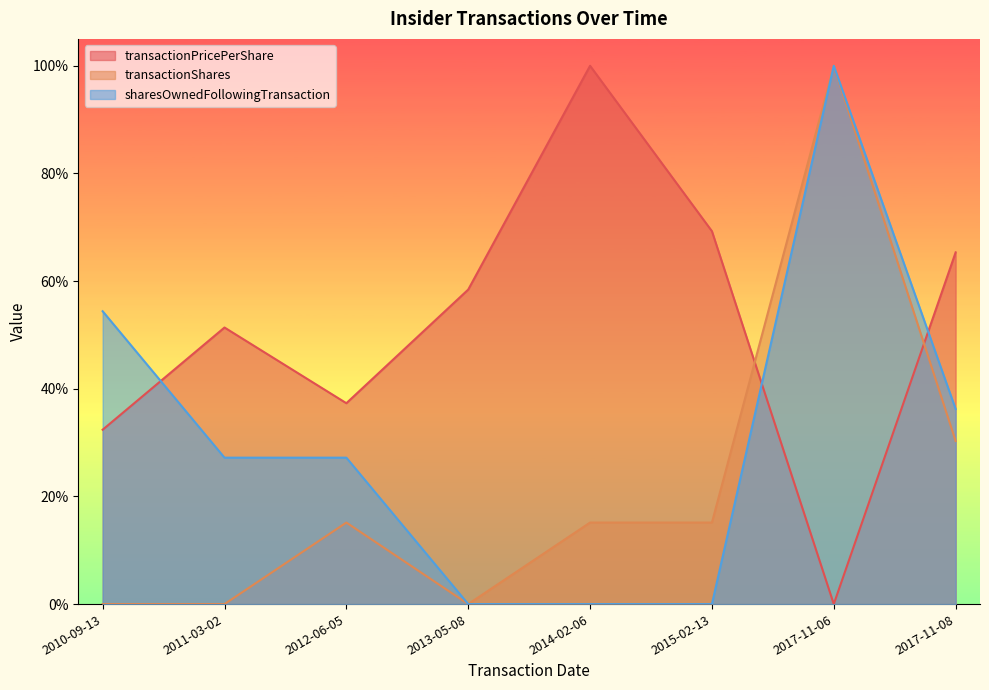

How many lines are shown in the chart?

3